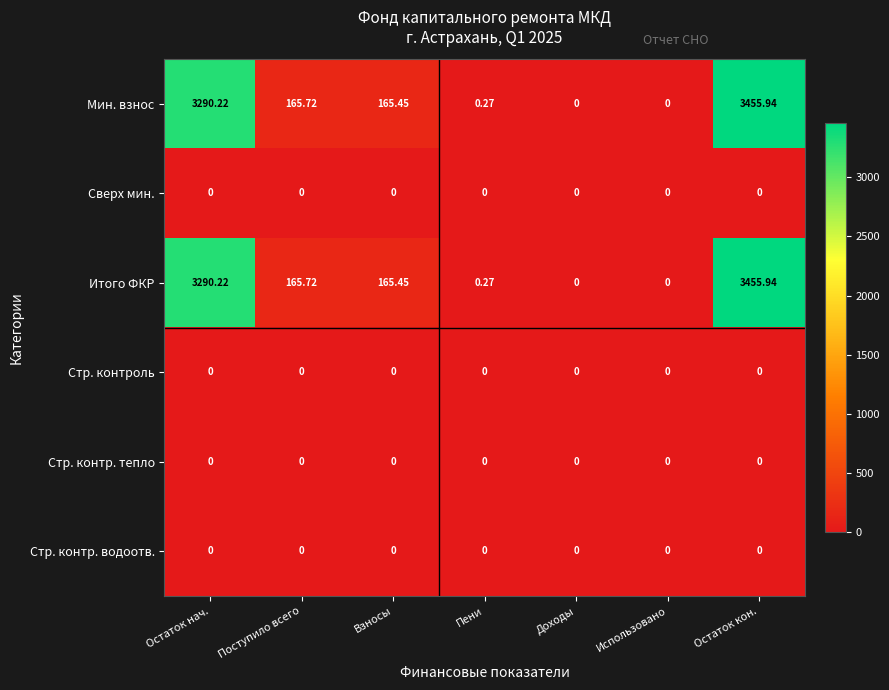

At which category is the sum across all series the highest?

Остаток кон.